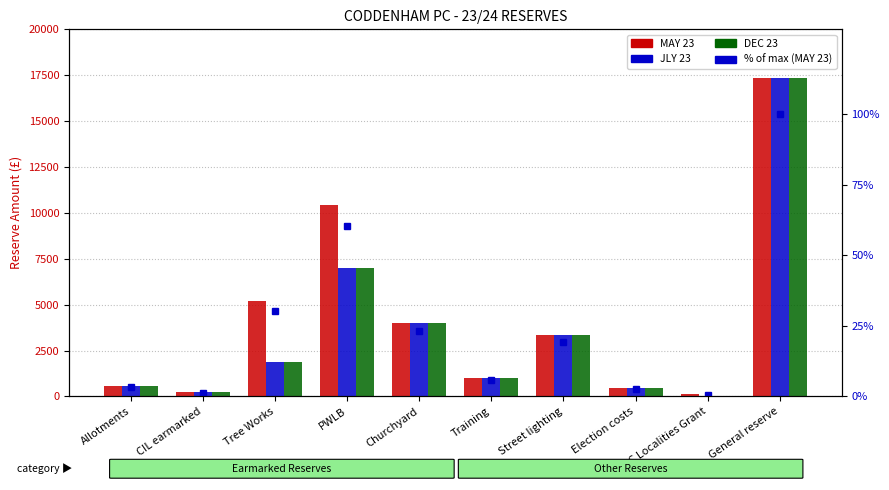

What is the value of the MAY 23 bar at the 6th from the left?

1000.0